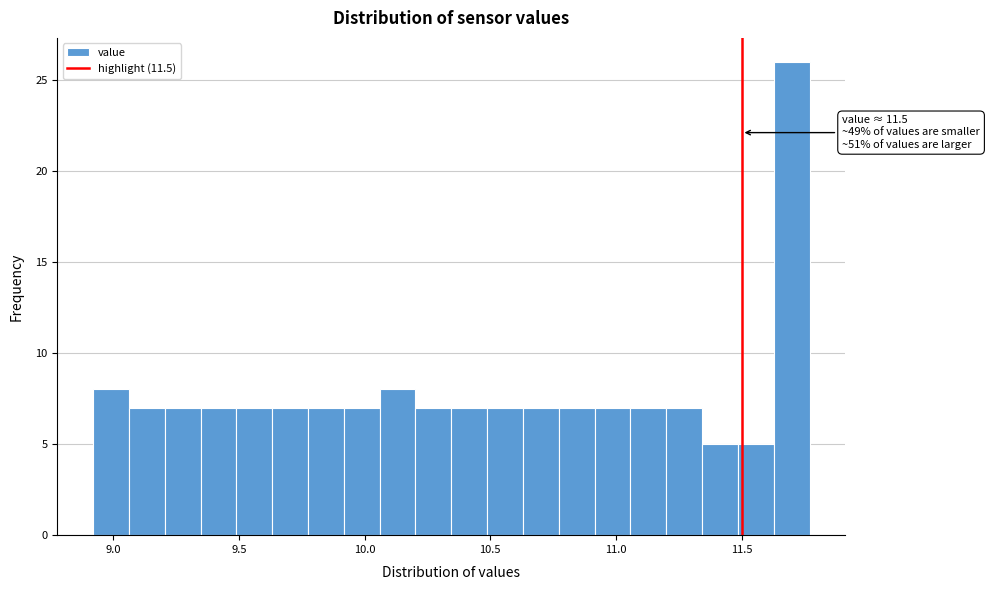

Read against the x-axis, roughly where is the centre of the tallest bar?

11.70